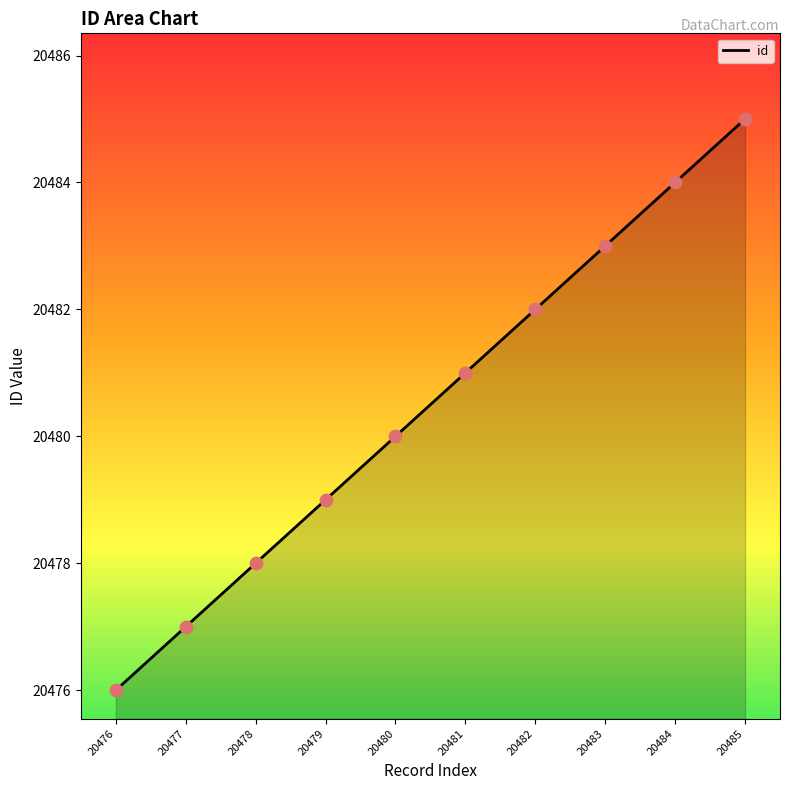

Between 20483 and 20481, which is larger?

20483